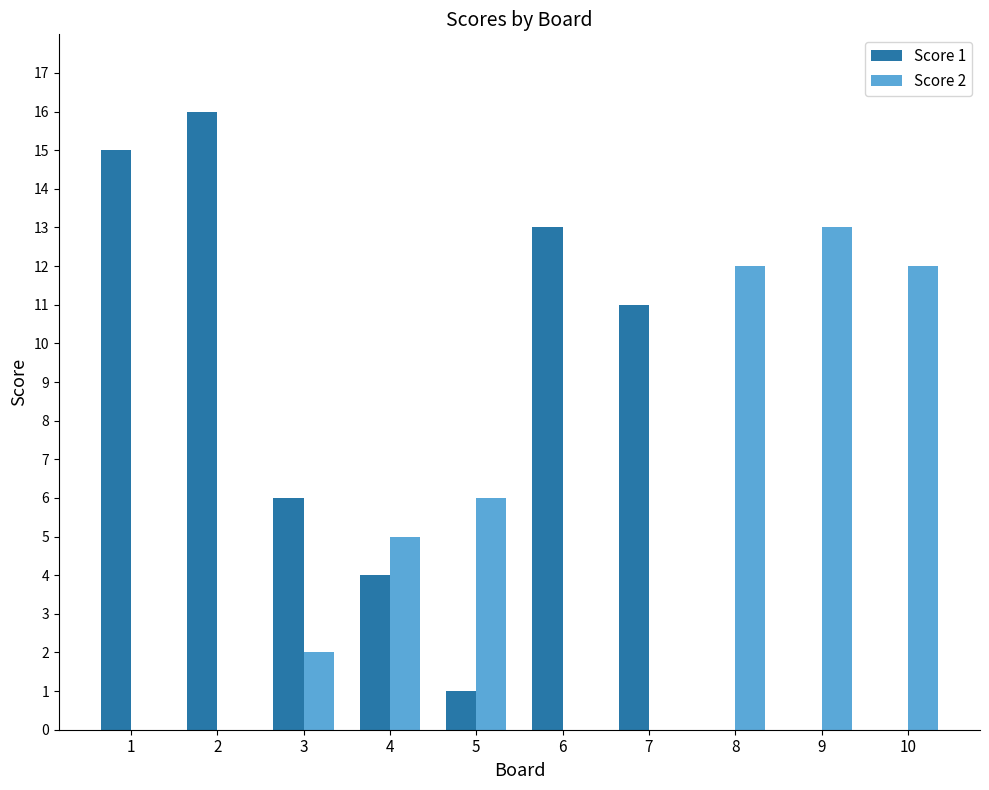

How many categories are shown in the chart?

10